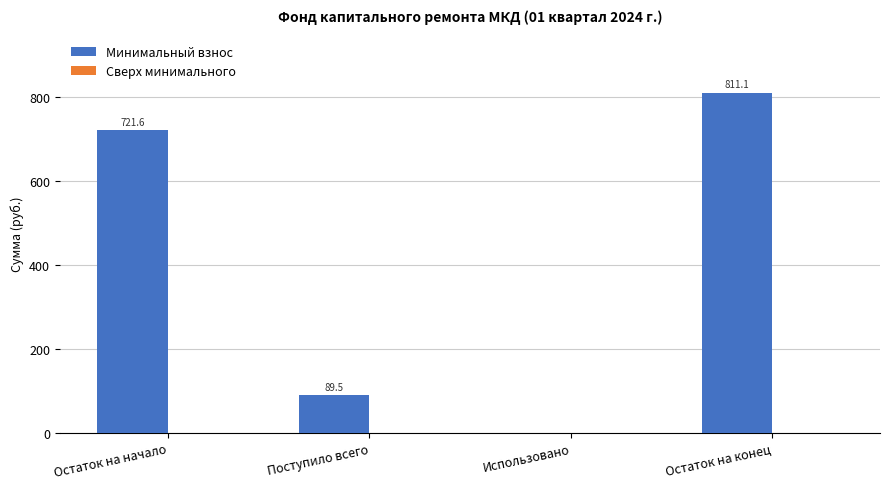

Which has a higher value, Использовано or Остаток на конец?

Остаток на конец